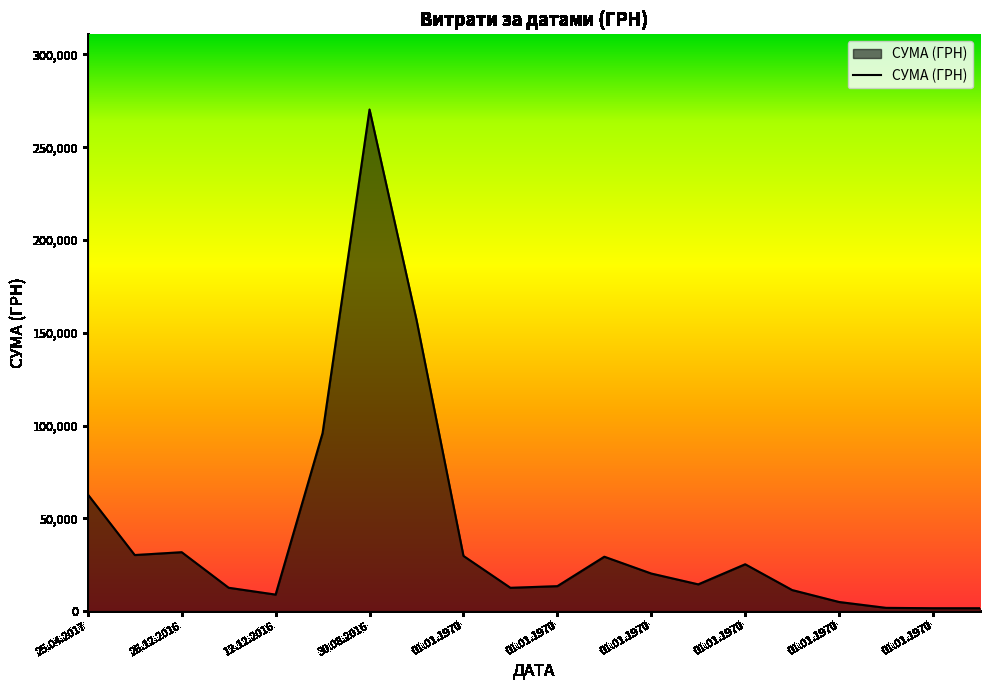

What is the difference between the maximum and minimum values?

268744.7